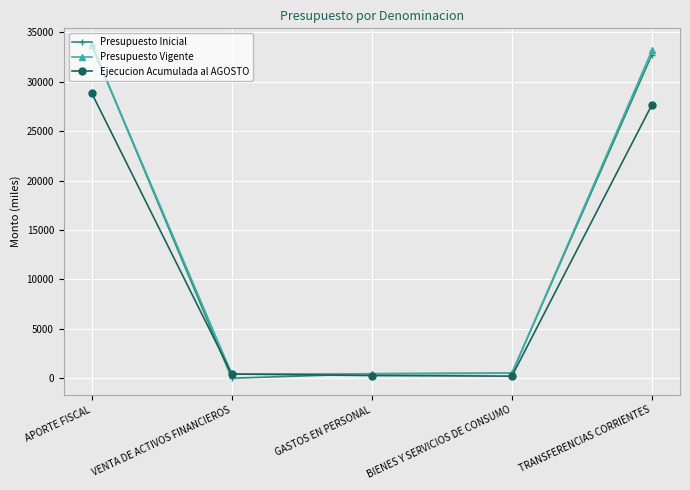

At which label does Presupuesto Vigente reach its peak?

APORTE FISCAL